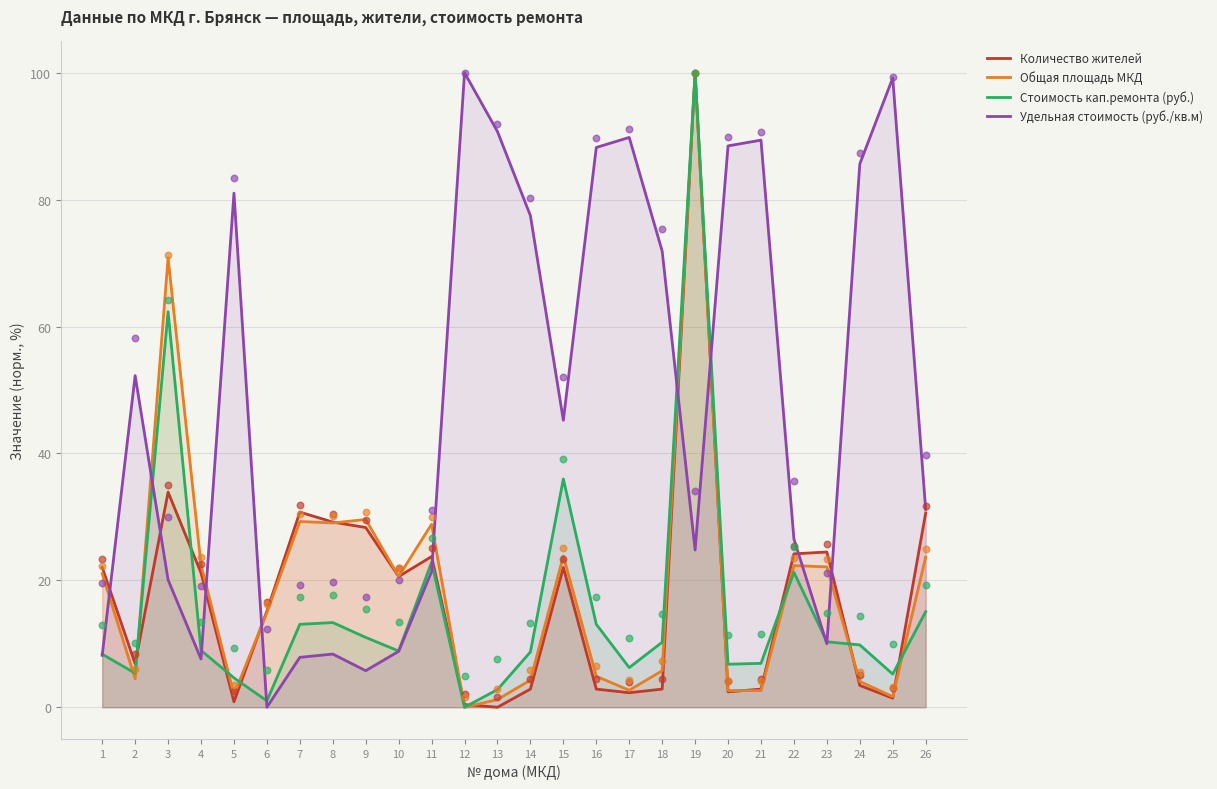

Which series reaches the minimum Y coordinate?

Количество жителей